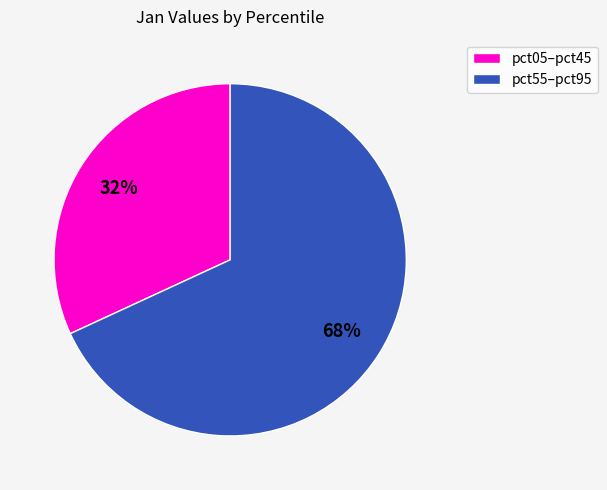

True or false: pct05–pct45 accounts for 32% of the total.

True